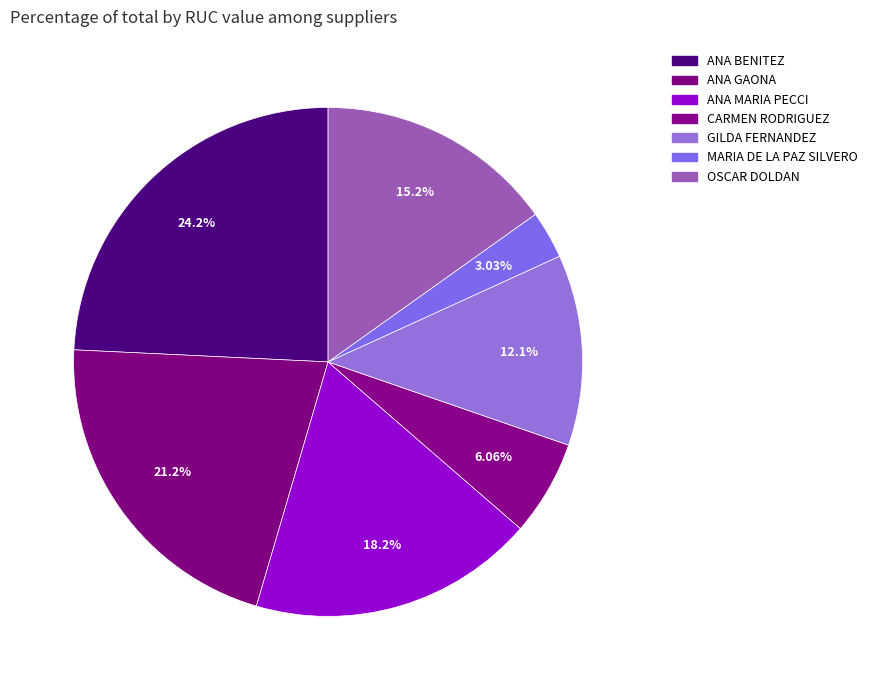

How many segments does this pie chart have?

7